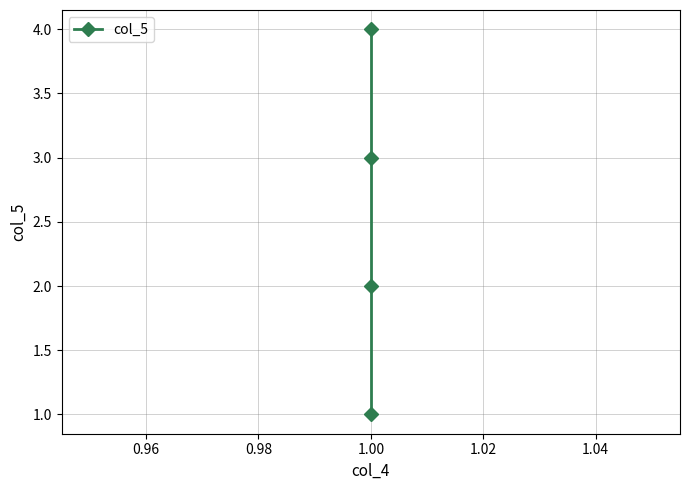

True or false: the data has more than 1 interior local peaks.

False